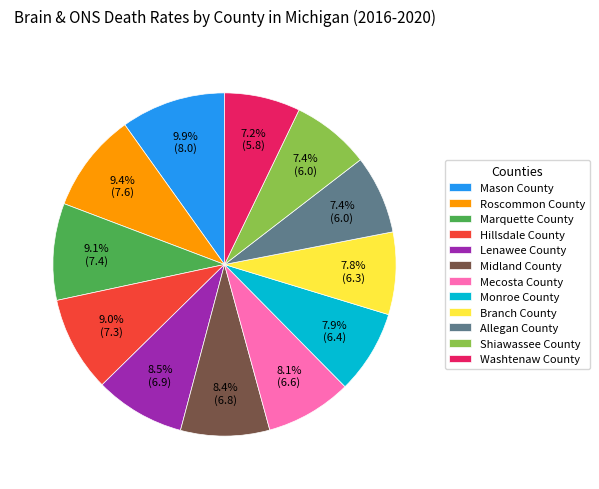

Combined, do Roscommon County and Midland County account for over 50%?

No